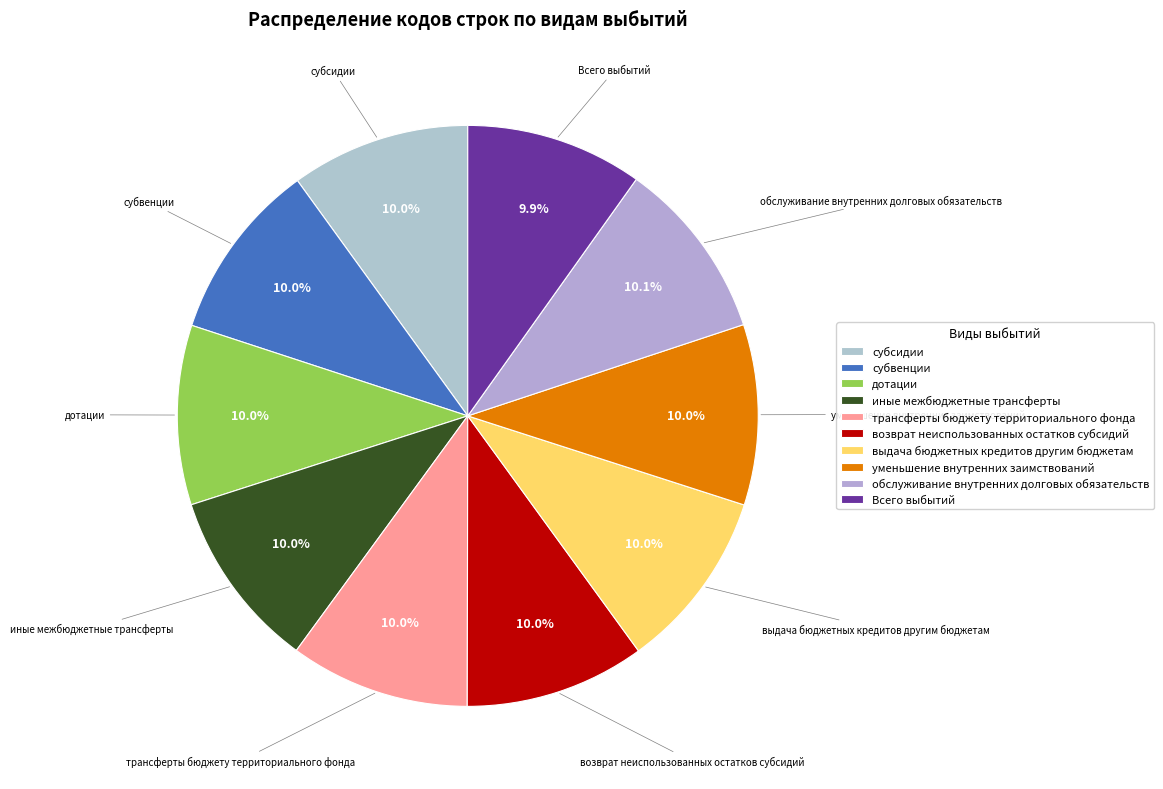

Does Всего выбытий account for over 50% of the chart?

No